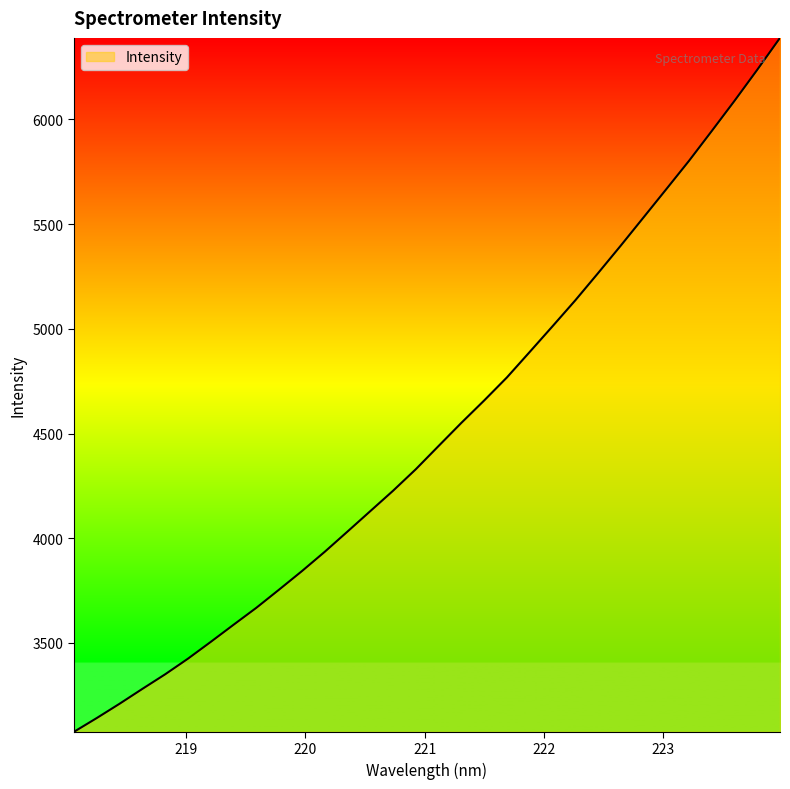

What is the maximum value shown in the chart?

6389.6